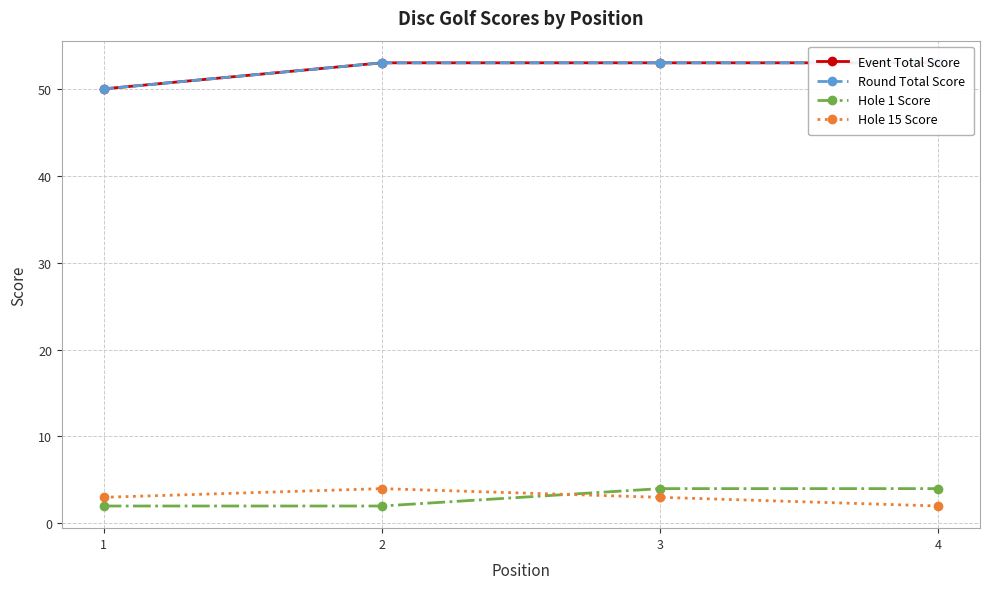

What is the difference between the maximum and minimum values in the Round Total Score series?

3